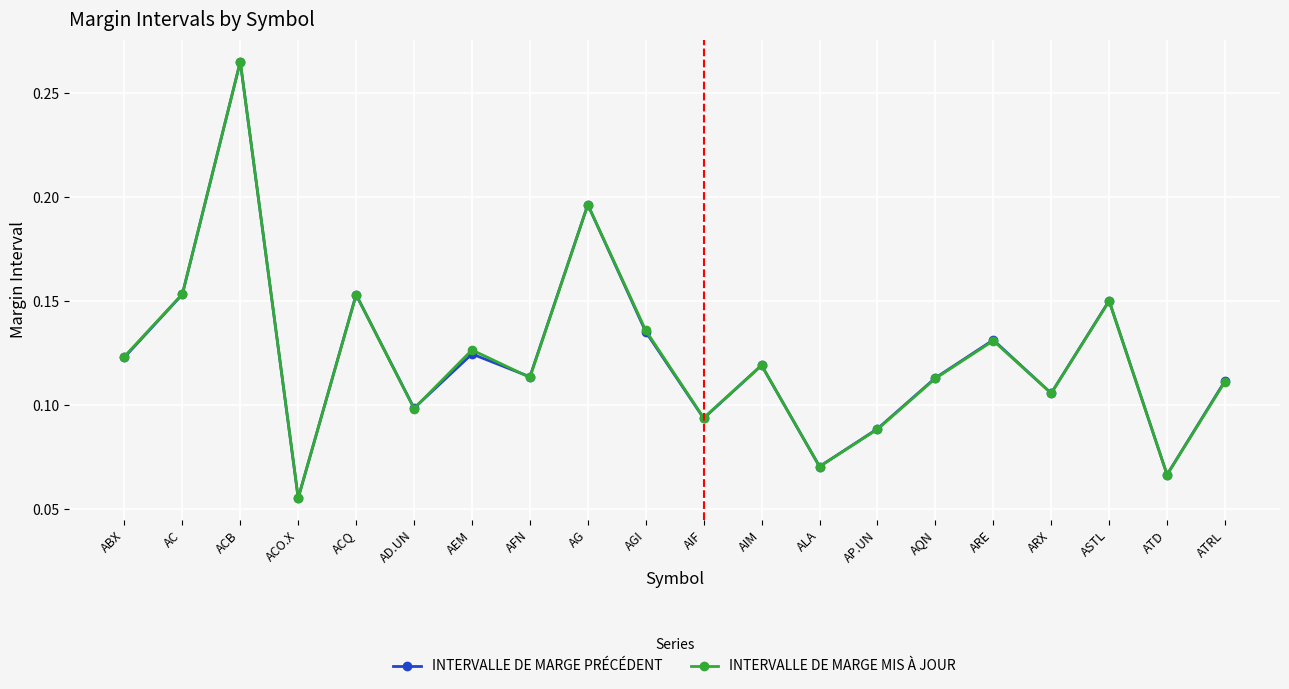

What position from the right is ALA?

8